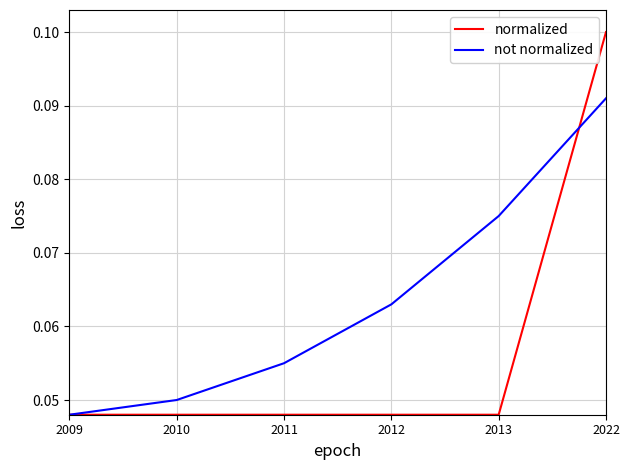

Which category has the highest value in the normalized series?

2022